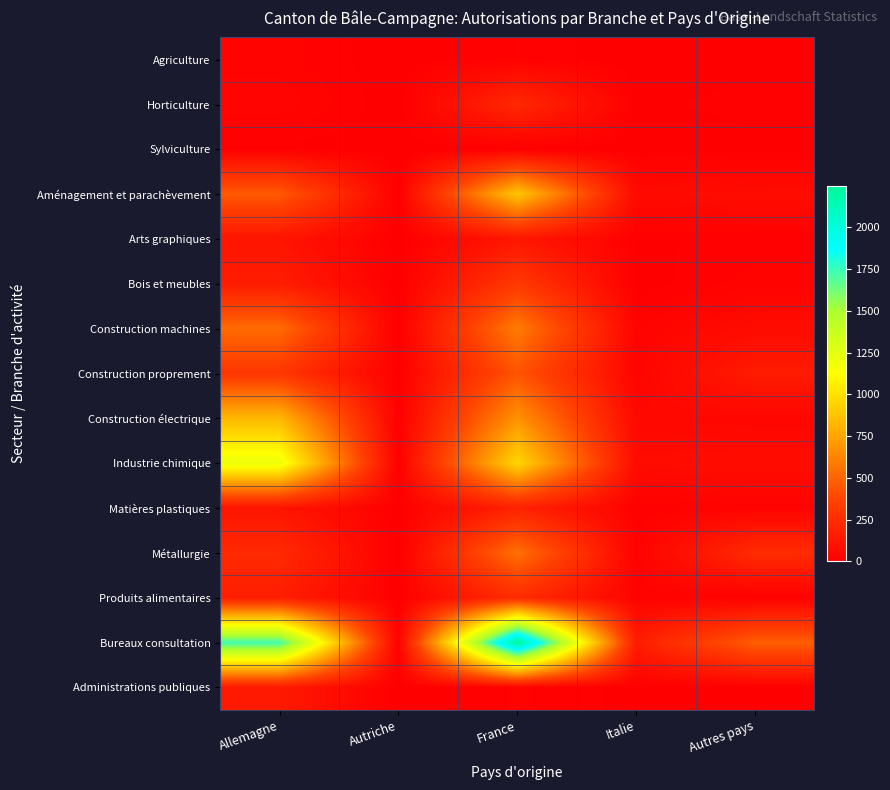

At which category is the sum across all series the highest?

France